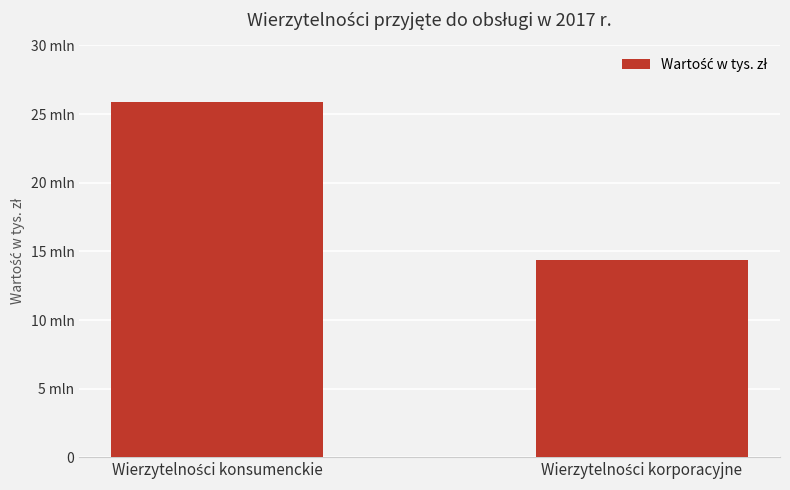

What is the sum of the values at Wierzytelności konsumenckie and Wierzytelności korporacyjne?

40218422